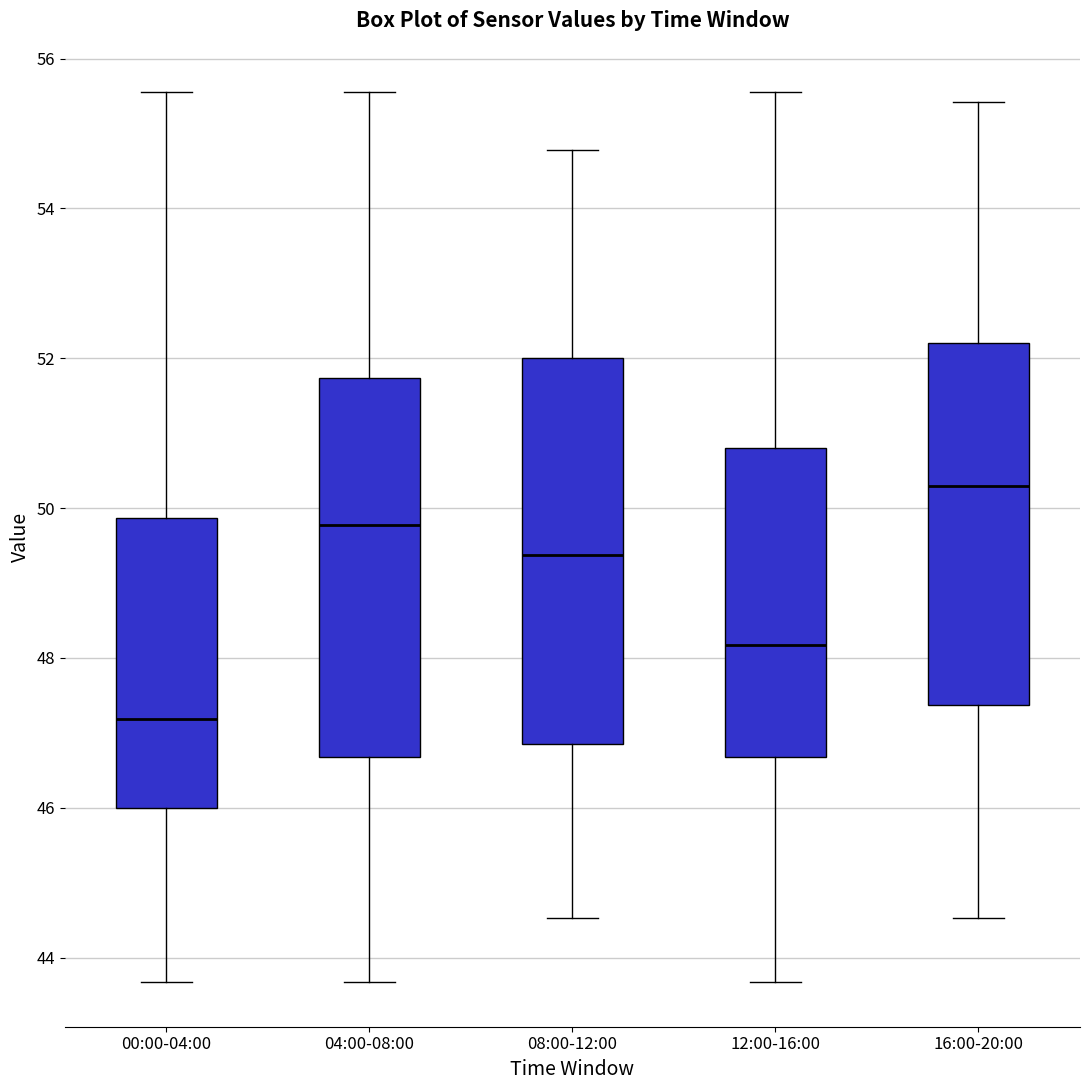

Reading left to right, transcribe this box plot: for each box, give where its median line is, the range the box spans, and where its two whiskers end, as read against the y-axis. The values are not printed on the chart, so give them approximately, as read against the axis.

00:00-04:00: median 47.2, box 46.0 to 49.8, whiskers 43.6 to 55.6
04:00-08:00: median 49.8, box 46.6 to 51.8, whiskers 43.6 to 55.6
08:00-12:00: median 49.4, box 46.8 to 52.0, whiskers 44.6 to 54.8
12:00-16:00: median 48.2, box 46.6 to 50.8, whiskers 43.6 to 55.6
16:00-20:00: median 50.2, box 47.4 to 52.2, whiskers 44.6 to 55.4